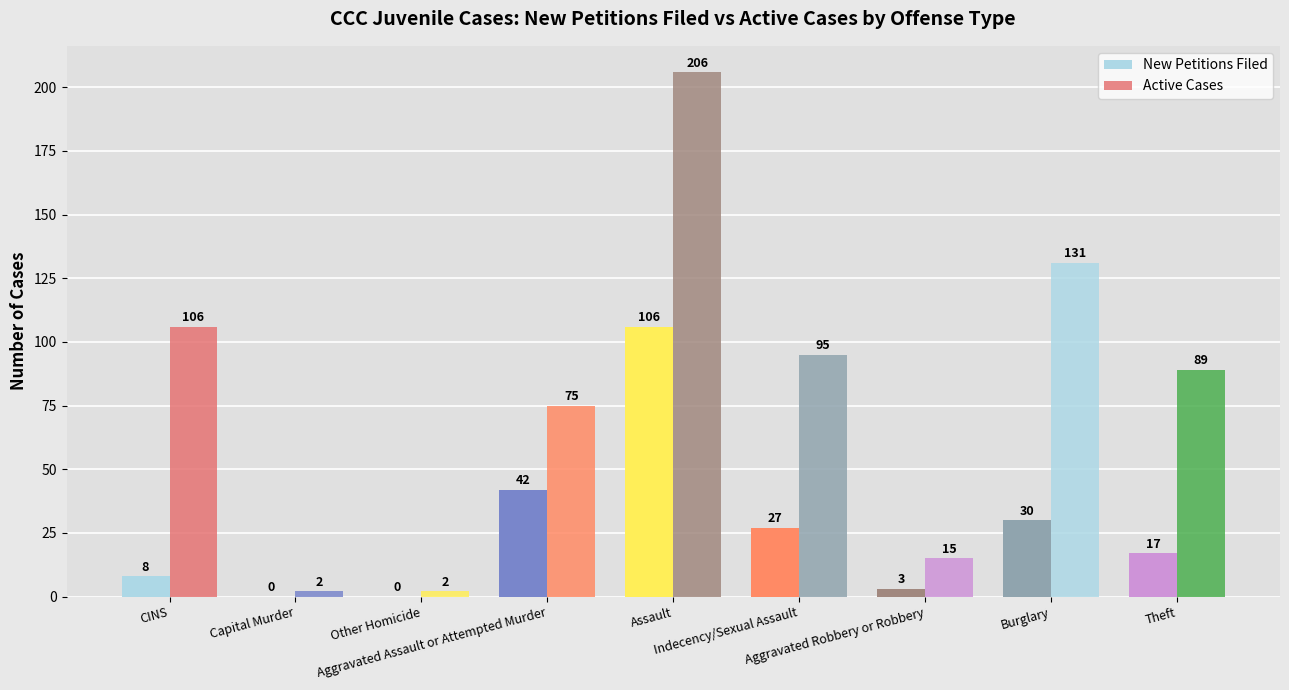

How many data points does each series have?

9